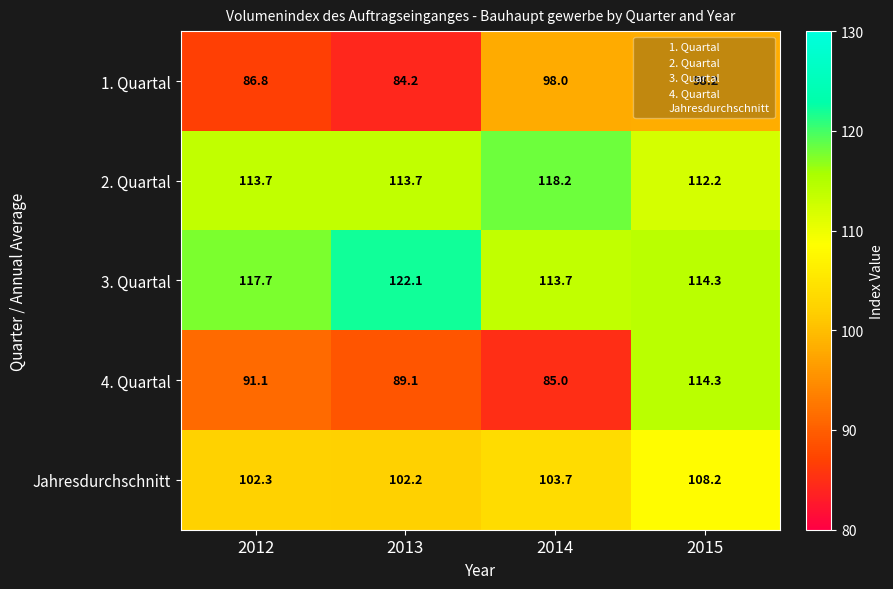

Read the 2. Quartal value at 2015.

112.2